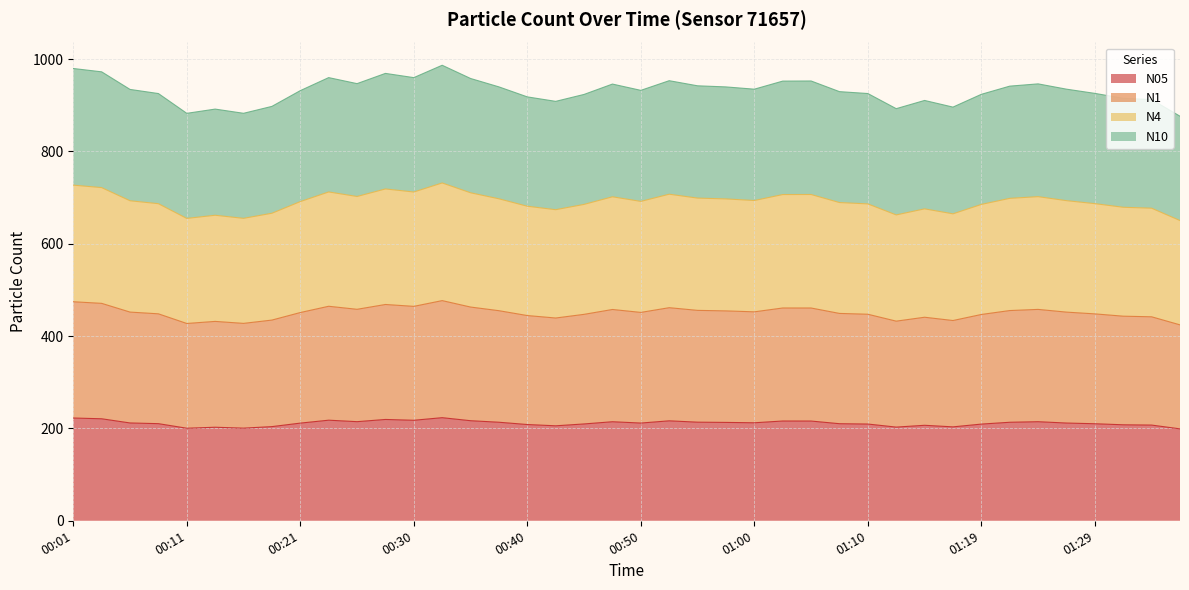

True or false: N05 has a value of 138.2 at 01:10.

False